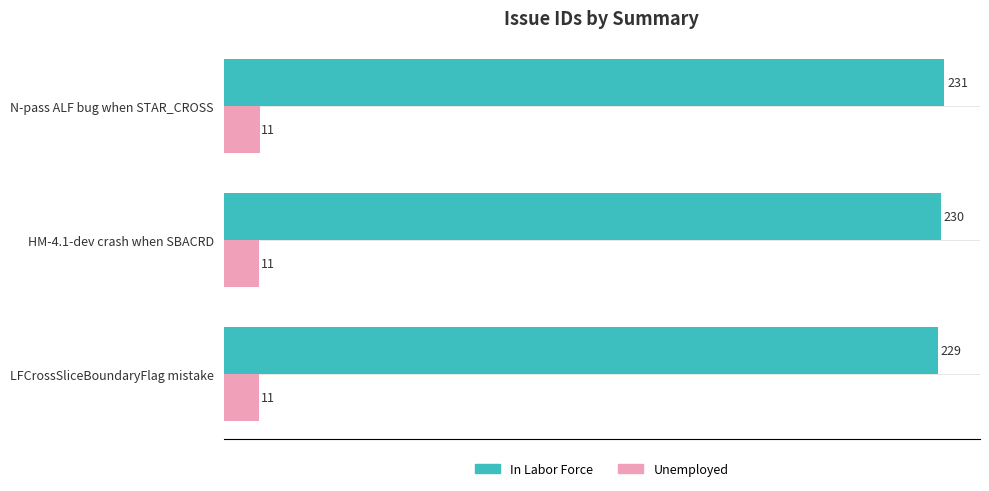

What is the average value of the Unemployed series?

11.5